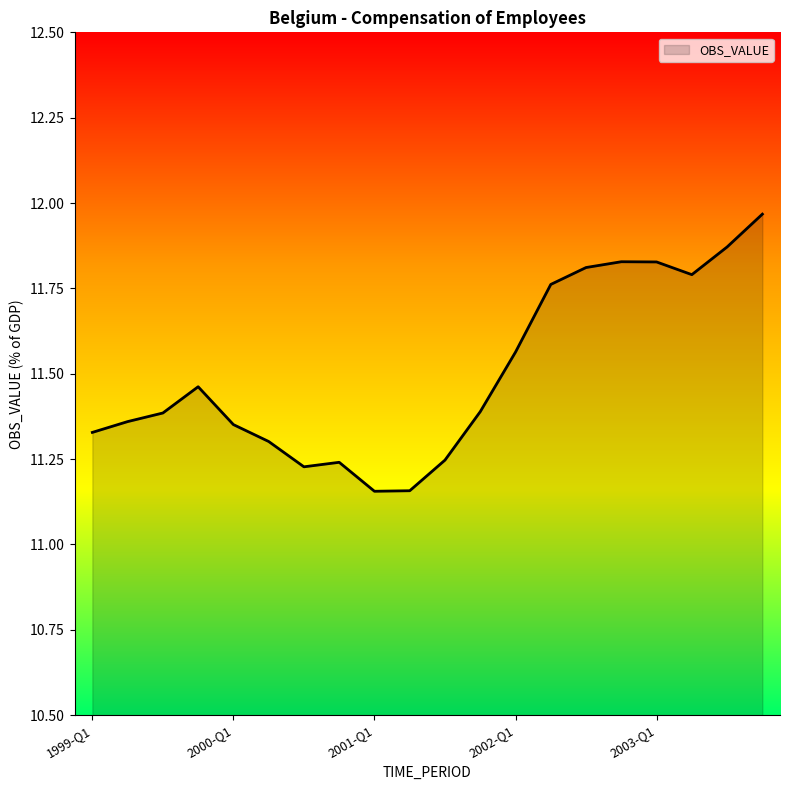

What is the difference between the maximum and minimum values?

0.8